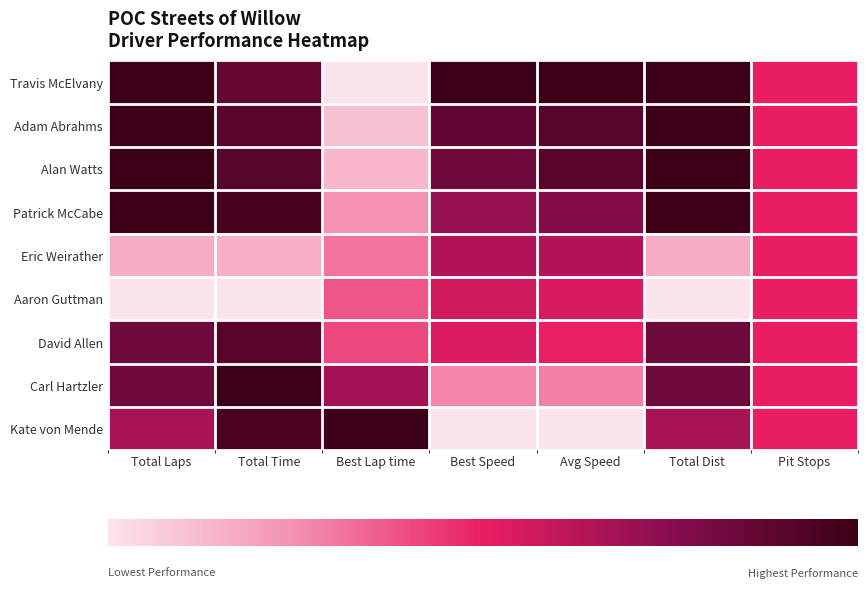

What is the greatest value displayed?

1.0